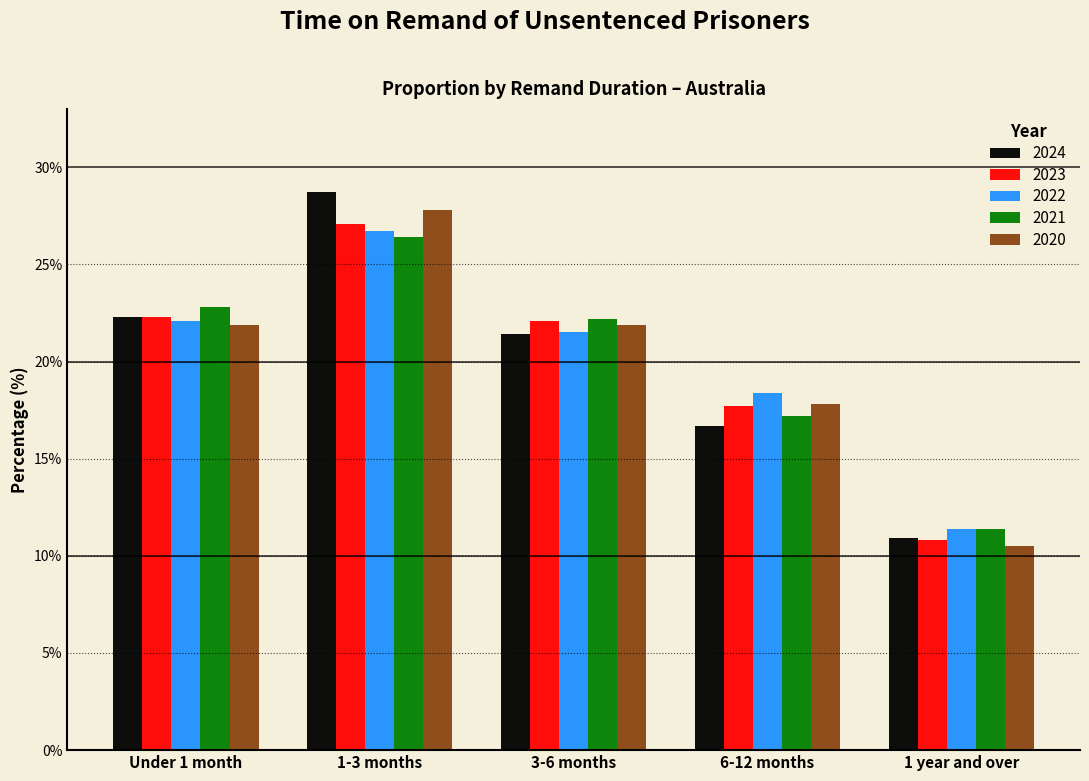

Reading right to left, what are all the values shown in this chart?

2024: 10.9	16.7	21.4	28.7	22.3
2023: 10.8	17.7	22.1	27.1	22.3
2022: 11.4	18.4	21.5	26.7	22.1
2021: 11.4	17.2	22.2	26.4	22.8
2020: 10.5	17.8	21.9	27.8	21.9